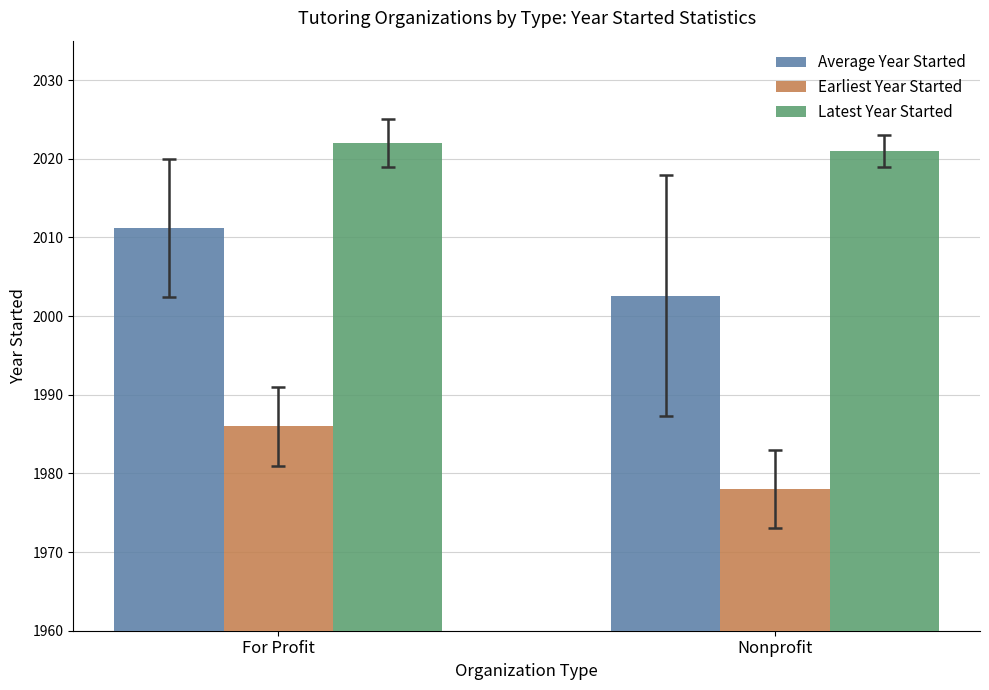

Reading left to right, extract all data points from this chart.

Average Year Started: For Profit=2011.2	Nonprofit=2002.6
Earliest Year Started: For Profit=1986.0	Nonprofit=1978.0
Latest Year Started: For Profit=2022.0	Nonprofit=2021.0